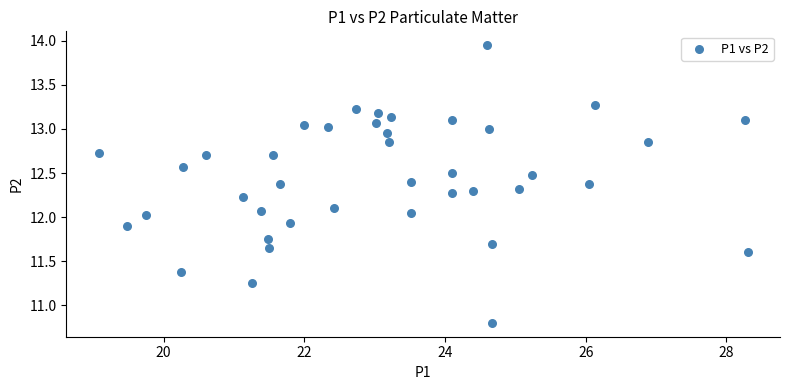

What is the range of X values (max minus min)?

9.2